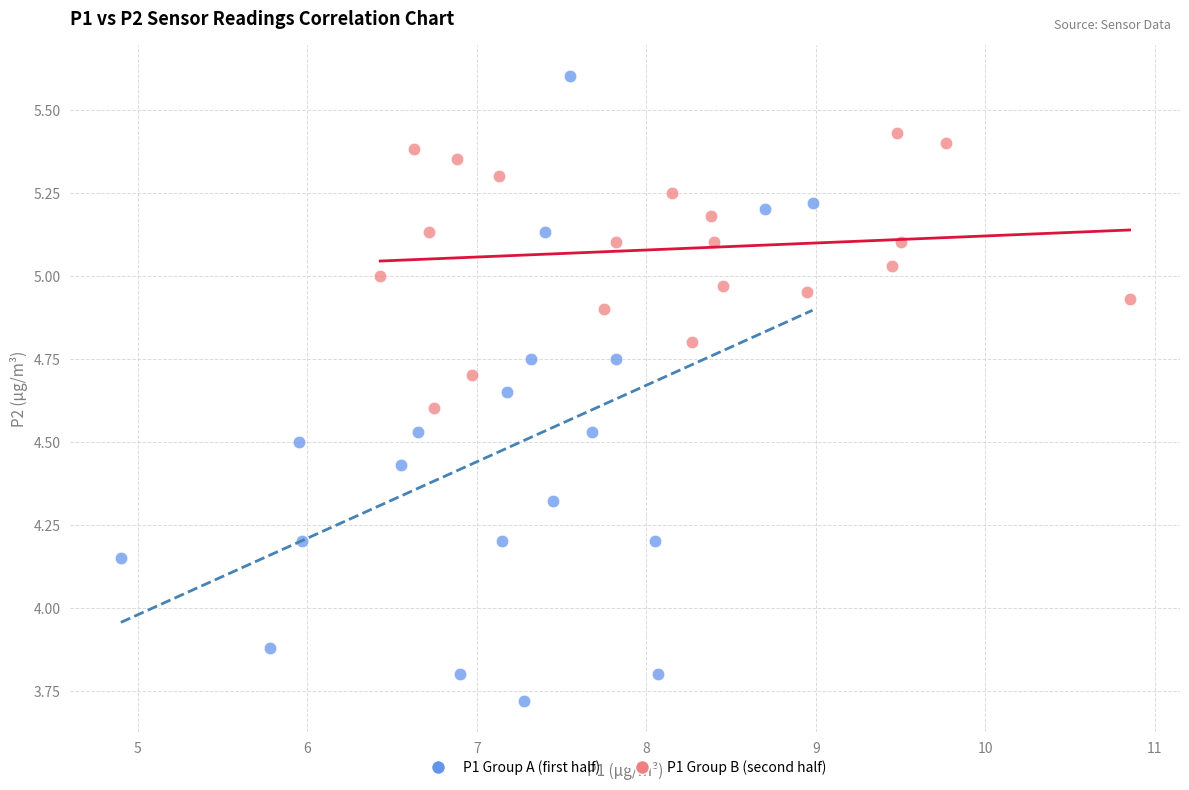

Which series reaches the minimum Y coordinate?

P1 Group A (first half)